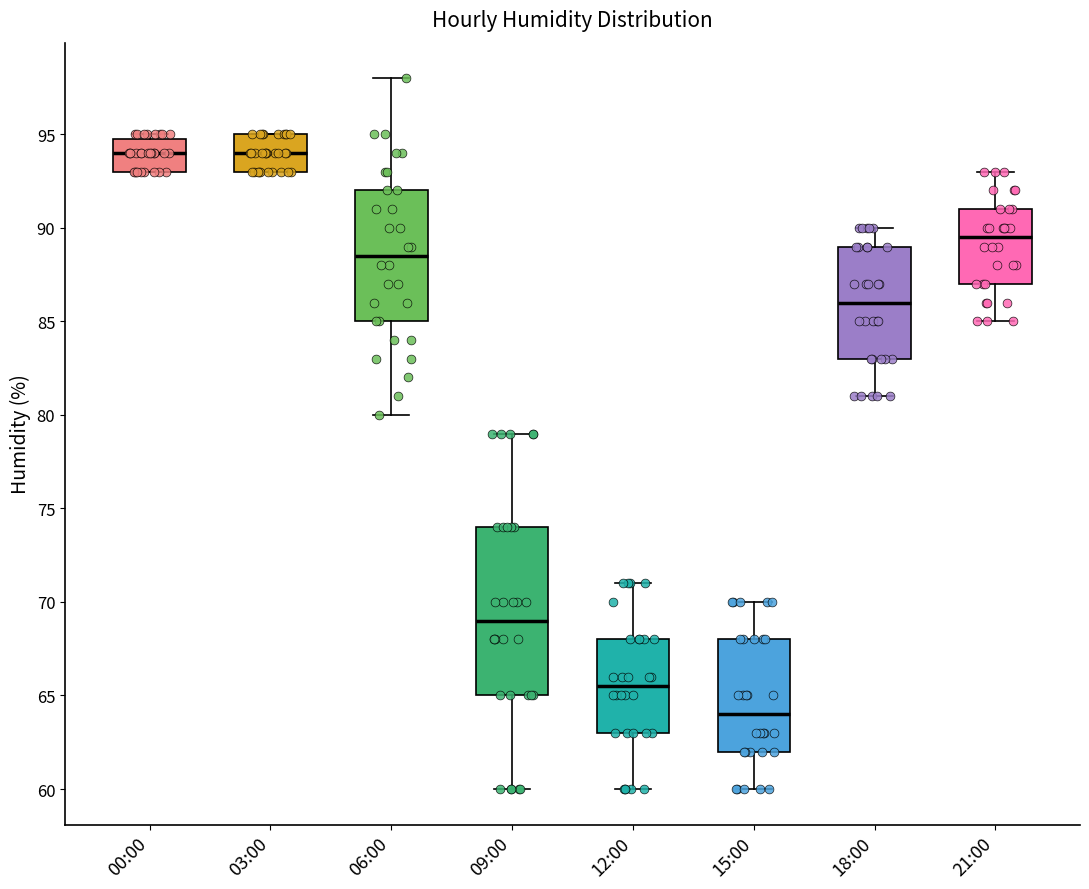

Comparing the boxes themselves (not the whiskers), which one is the tallest?

09:00